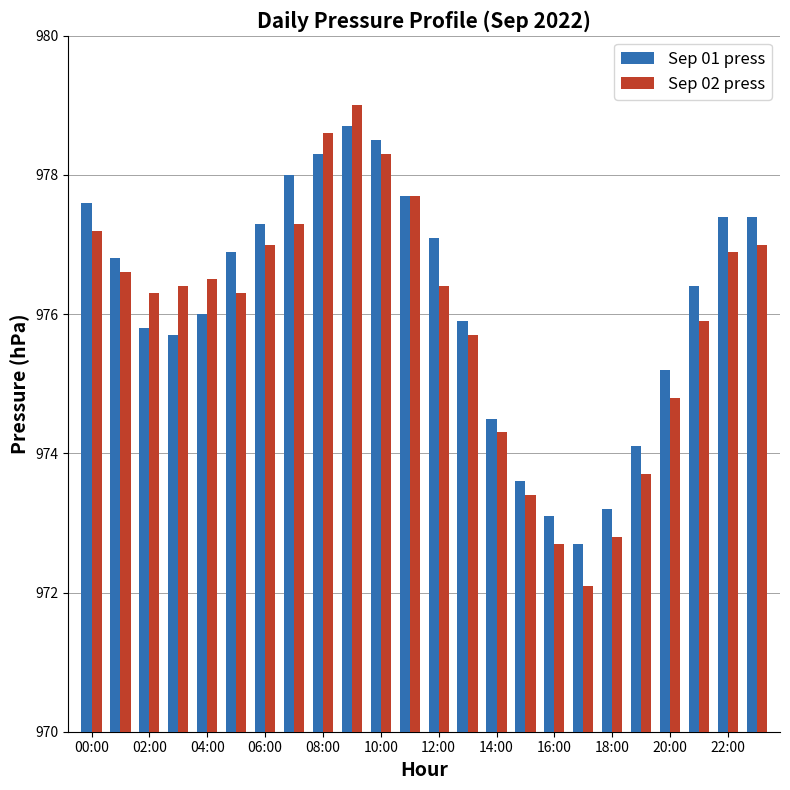

Does the chart contain any negative values?

No